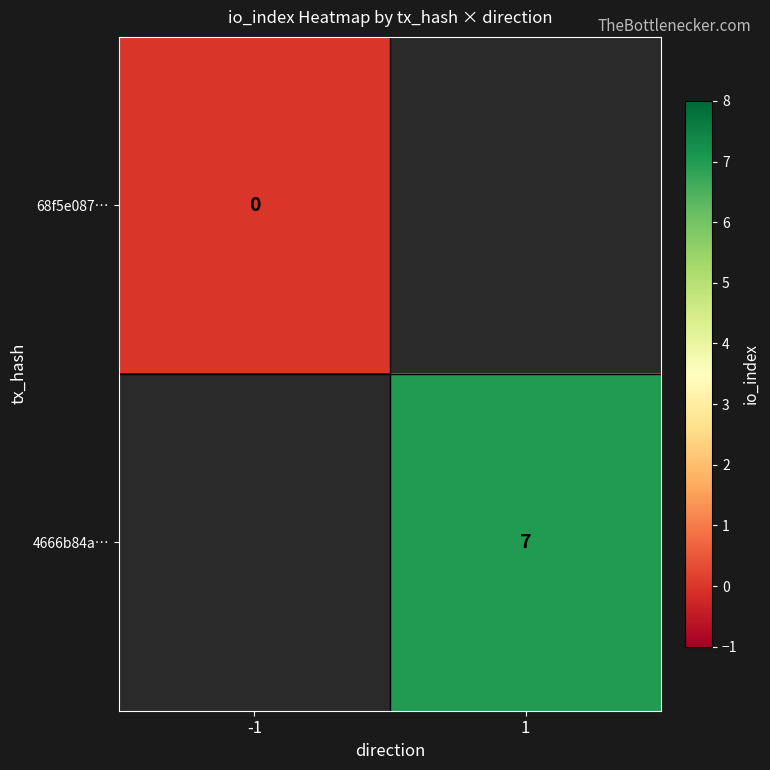

True or false: 4666b84a… has a value of 7 at 1.

True